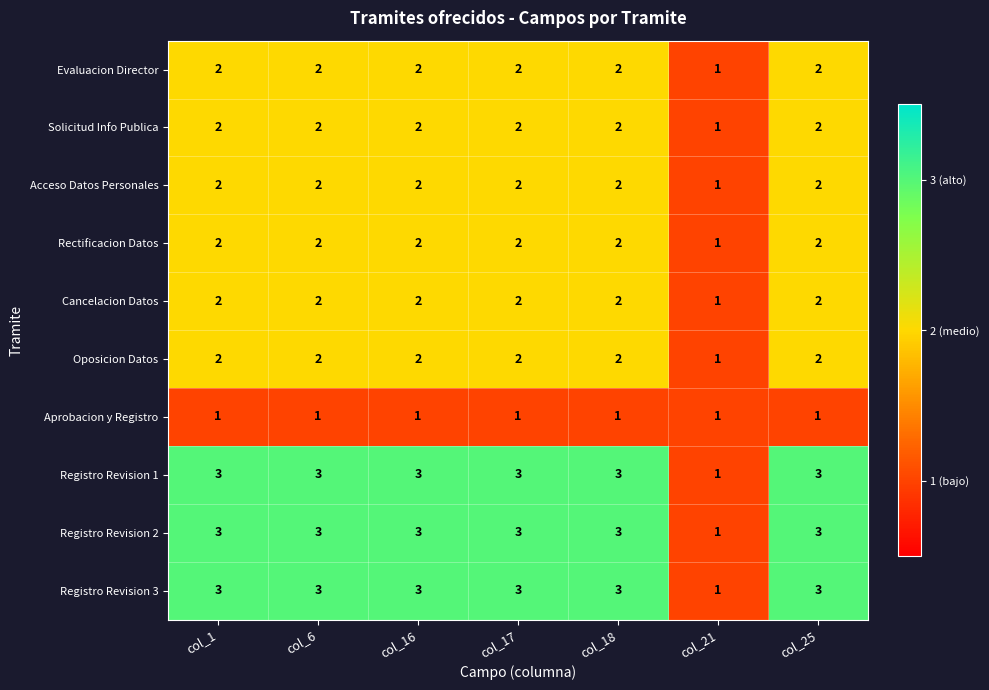

What is the sum of the Acceso Datos Personales values at col_18 and col_6?

4